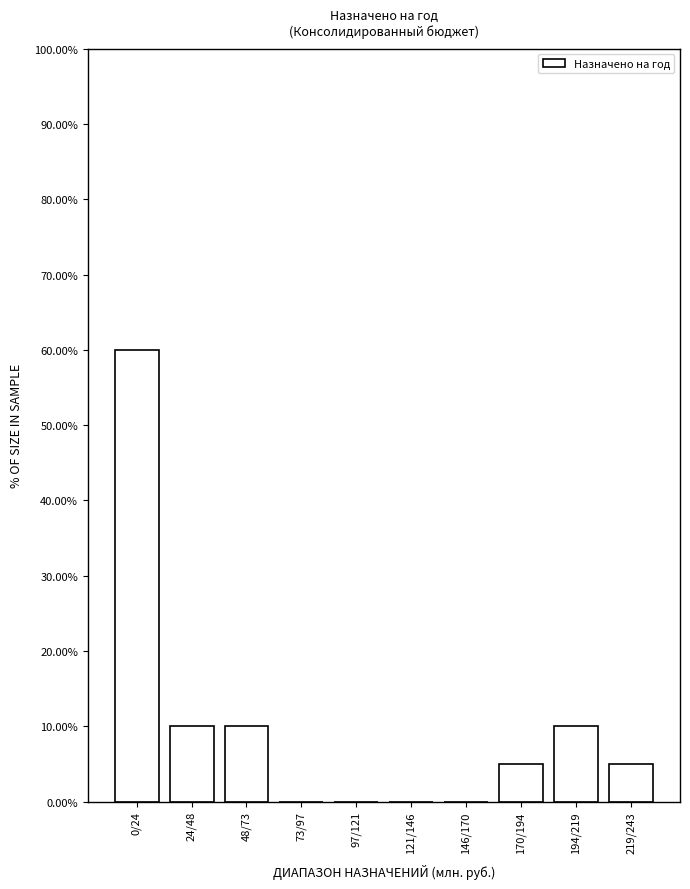

Reading left to right, what are all the values shown in this chart?

0/24=60	24/48=10	48/73=10	73/97=0	97/121=0	121/146=0	146/170=0	170/194=5	194/219=10	219/243=5